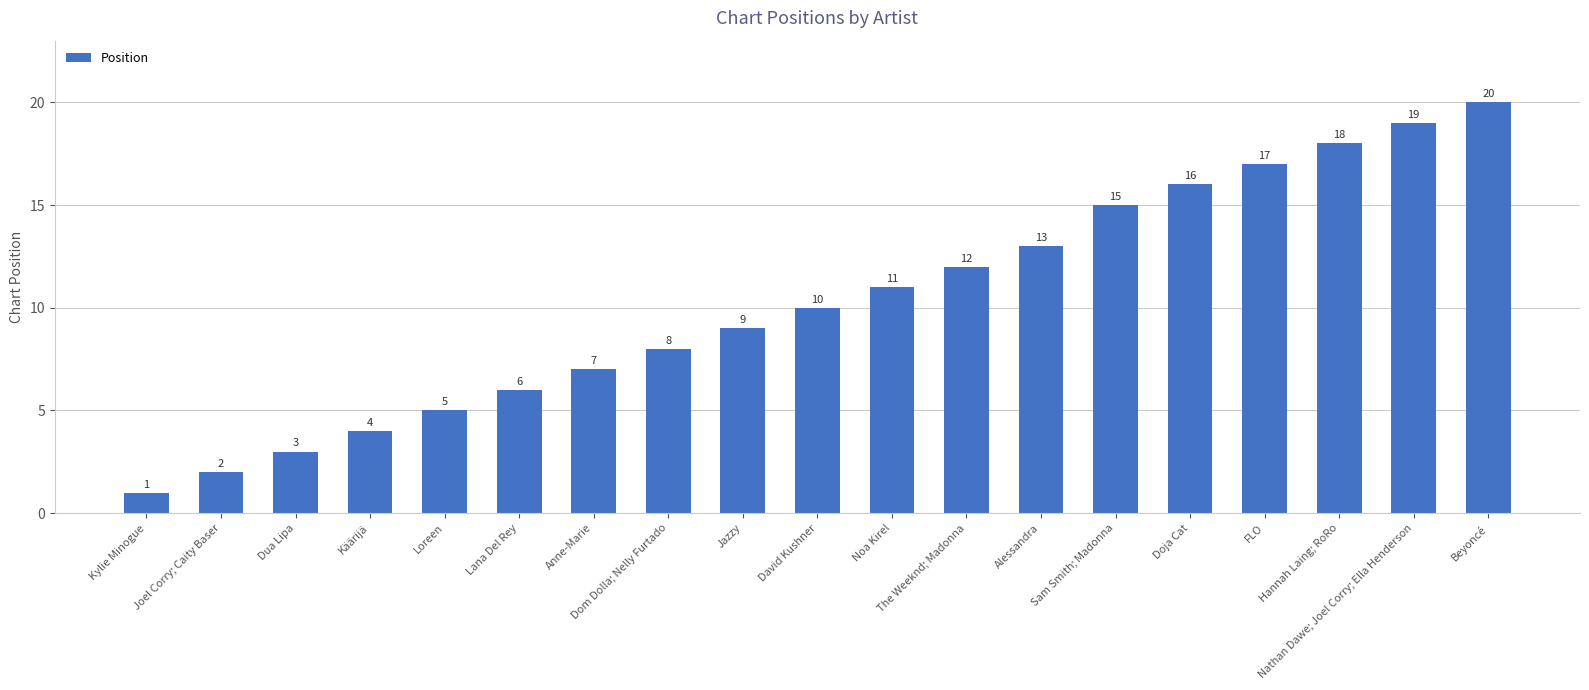

The value at Dom Dolla; Nelly Furtado is 8. True or false?

True